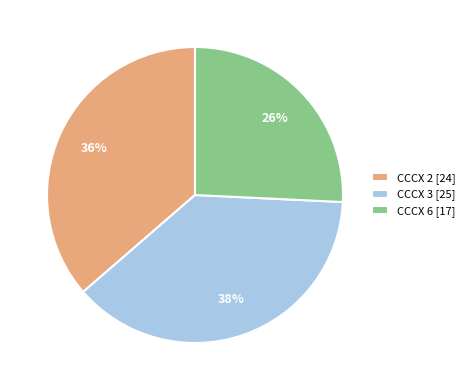

What percentage is the CCCX 6 slice, to the nearest percent?

26%